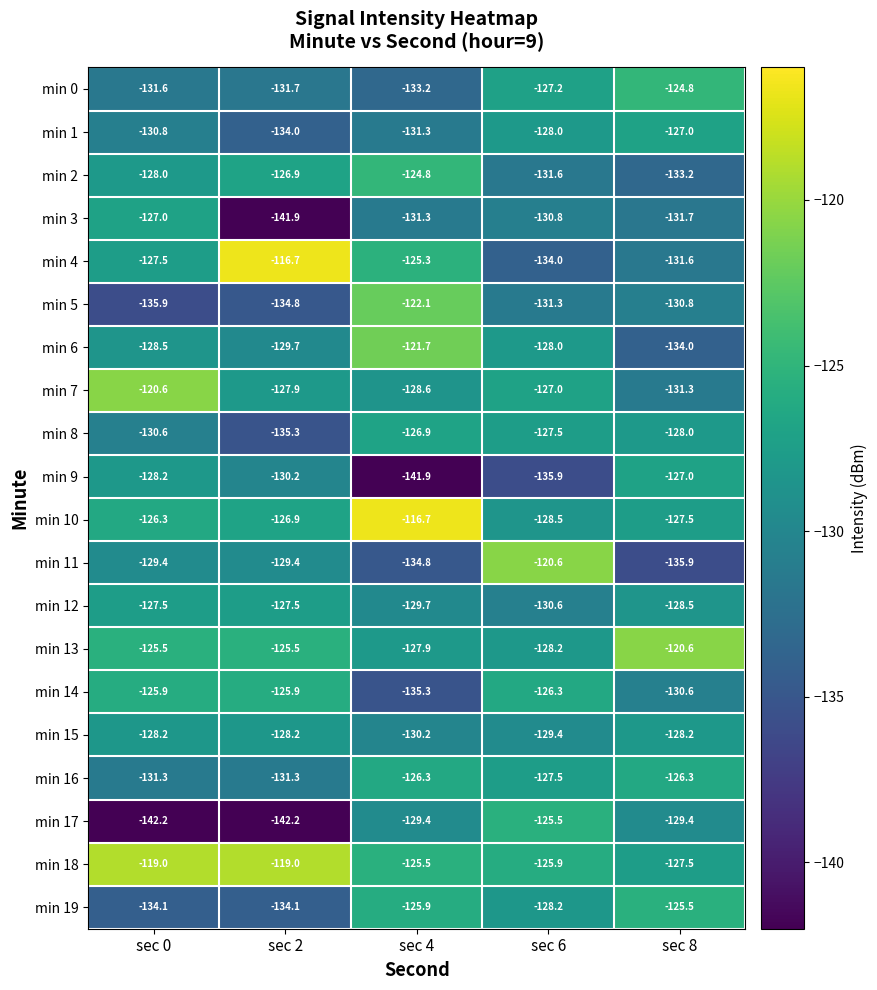

How many categories are shown in the chart?

5